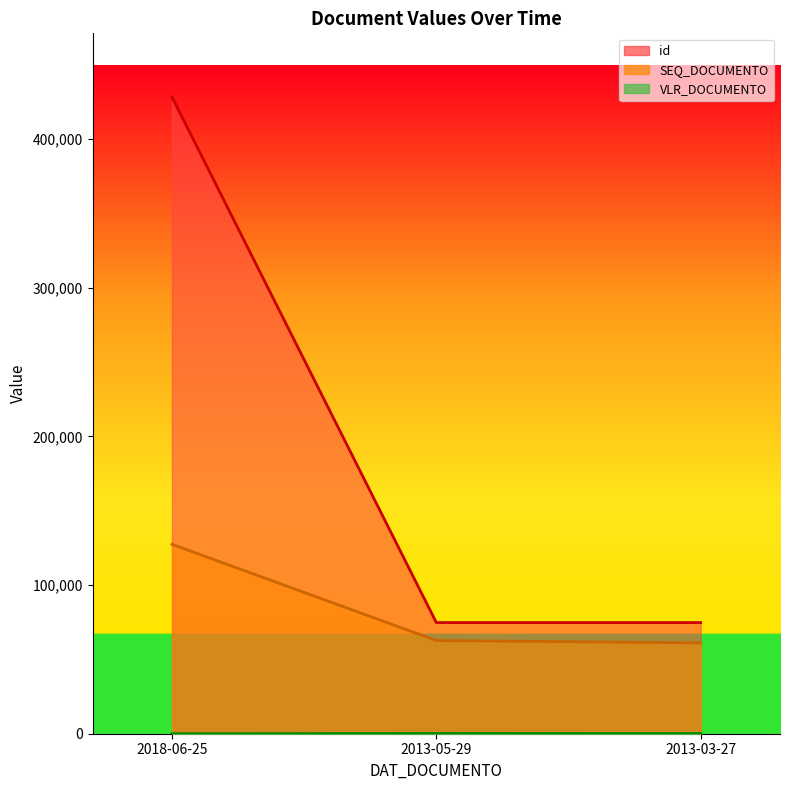

Where is SEQ_DOCUMENTO nearest to the value 94286?

2013-05-29